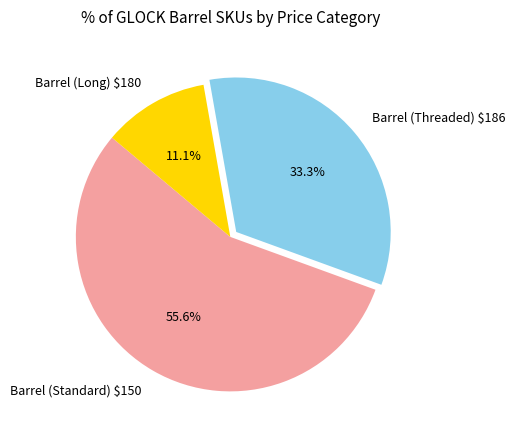

What is the smallest slice in the pie chart?

Barrel (Long) $180